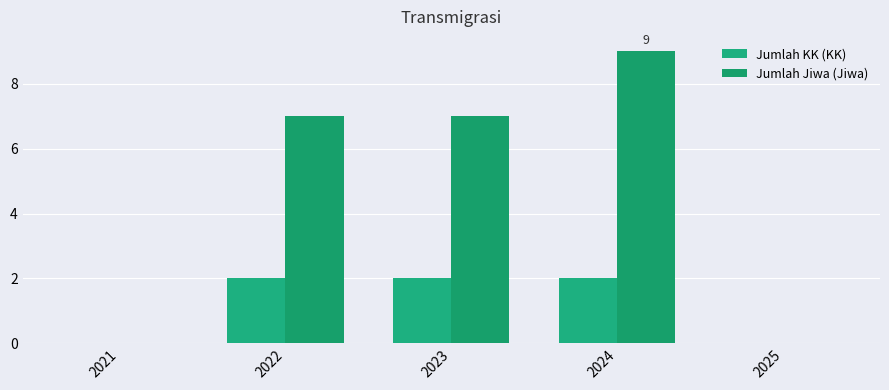

Is the value of Jumlah Jiwa (Jiwa) at 2022 greater than the value of Jumlah KK (KK) at 2022?

Yes